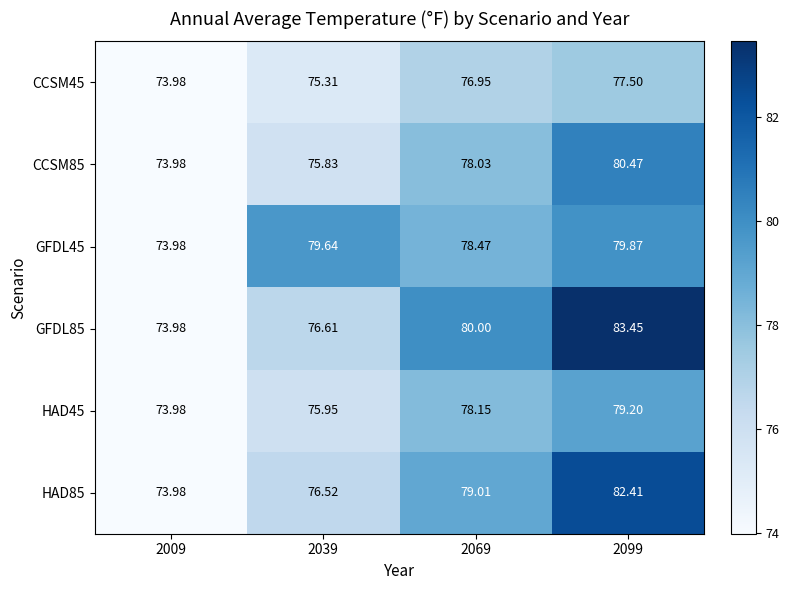

Is the value of CCSM45 at 2069 greater than the value of GFDL45 at 2039?

No